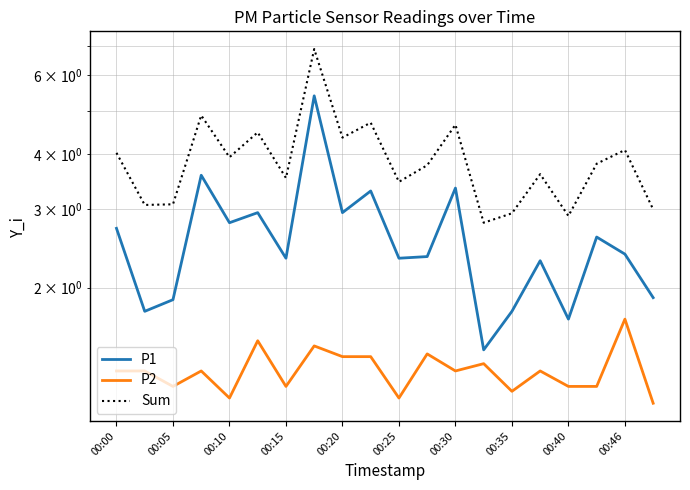

True or false: P2 and P1 intersect in this chart.

False